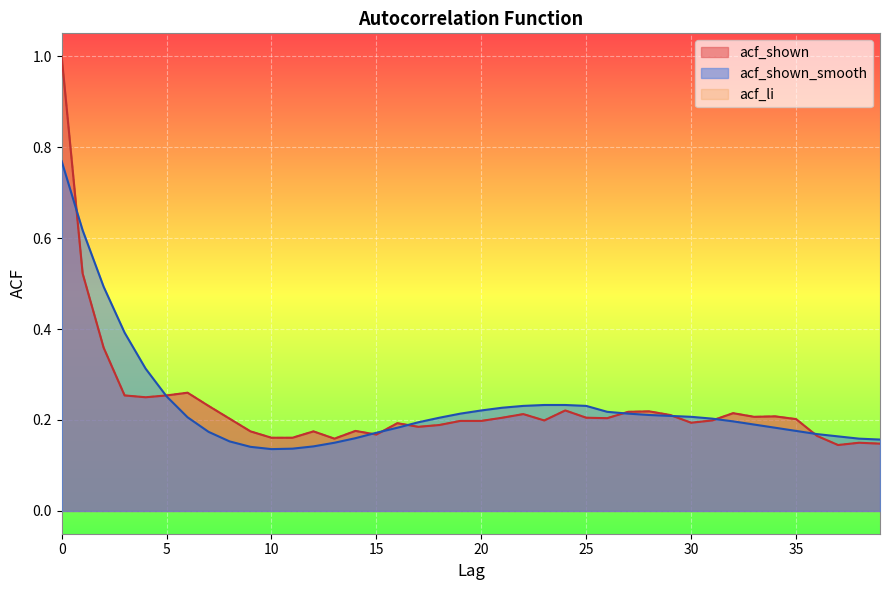

True or false: acf_shown has a value of 0.3 at 24.

False